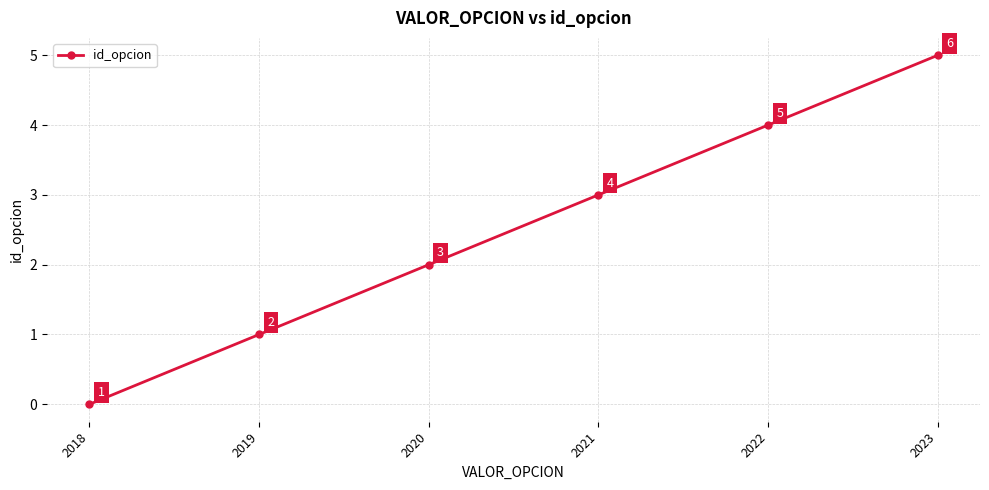

True or false: the data has more than 0 interior local peaks.

False